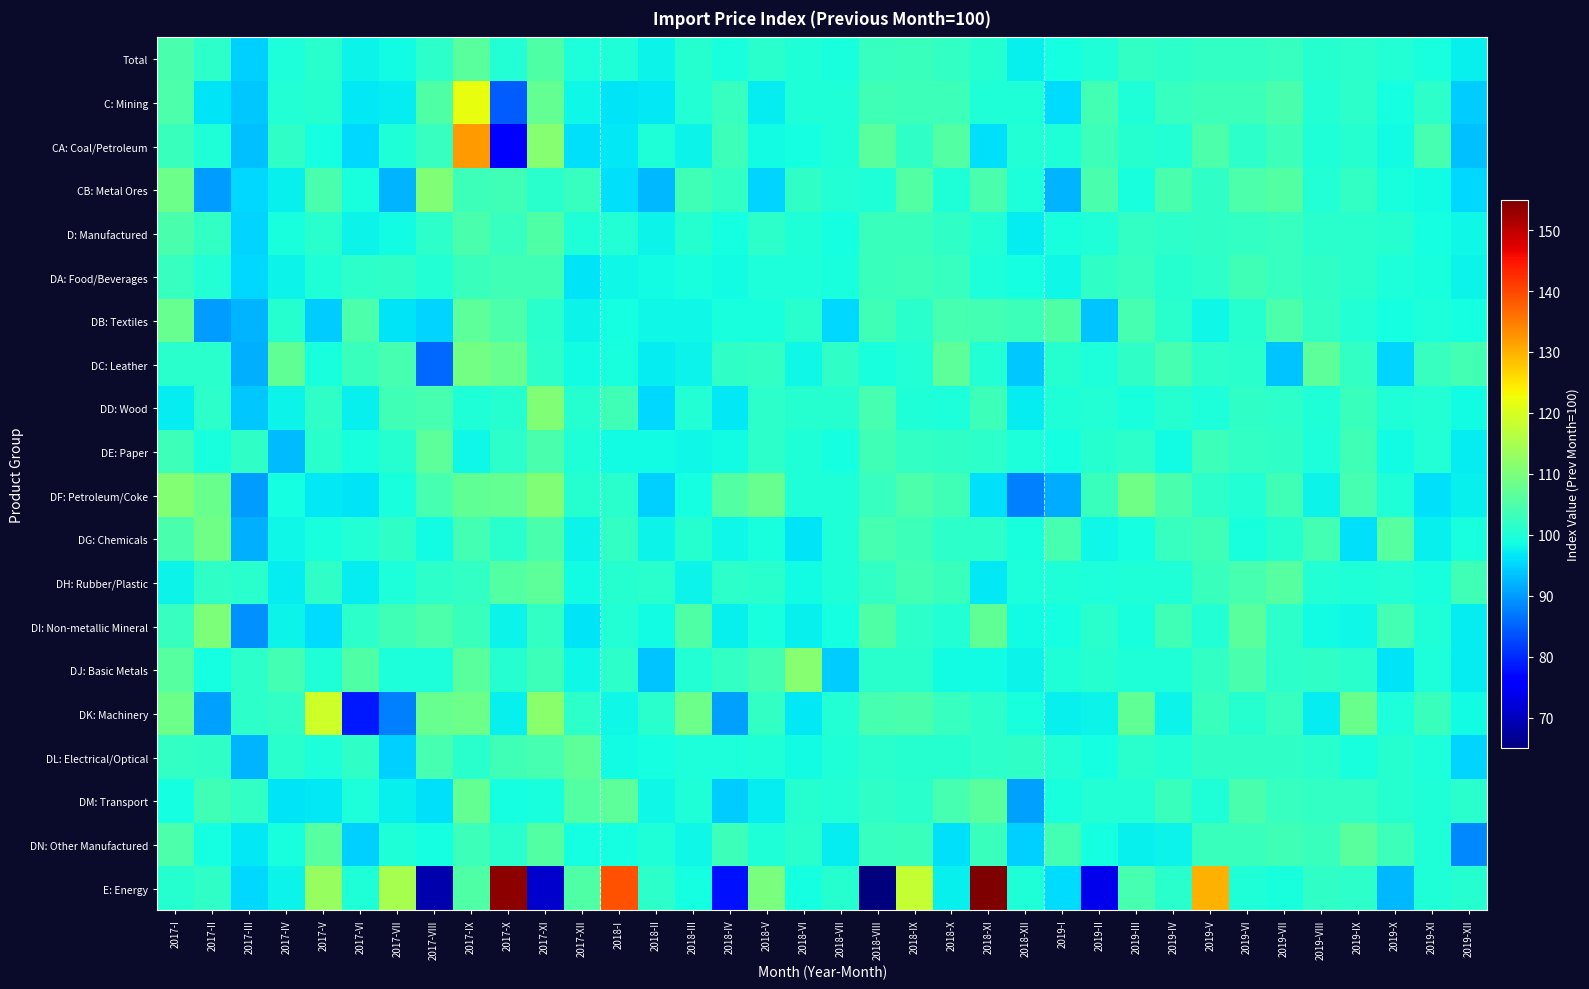

Reading left to right, transcribe all the data shown in this chart.

Total: 2017-I=104.6	2017-II=101.5	2017-III=94.8	2017-IV=99.5	2017-V=101.1	2017-VI=97.8	2017-VII=98.6	2017-VIII=101.4	2017-IX=106.4	2017-X=100.4	2017-XI=105.3	2017-XII=99.7	2018-I=100.0	2018-II=97.7	2018-III=100.5	2018-IV=99.2	2018-V=100.9	2018-VI=100.0	2018-VII=99.2	2018-VIII=102.6	2018-IX=102.8	2018-X=102.0	2018-XI=100.6	2018-XII=97.5	2019-I=98.8	2019-II=100.1	2019-III=102.0	2019-IV=101.5	2019-V=102.1	2019-VI=102.2	2019-VII=102.6	2019-VIII=100.8	2019-IX=101.1	2019-X=100.3	2019-XI=99.3	2019-XII=97.6
C: Mining: 2017-I=104.8	2017-II=96.4	2017-III=93.9	2017-IV=100.3	2017-V=100.7	2017-VI=96.8	2017-VII=97.3	2017-VIII=105.3	2017-IX=121.7	2017-X=84.4	2017-XI=107.5	2017-XII=98.4	2018-I=96.4	2018-II=96.7	2018-III=100.3	2018-IV=102.6	2018-V=97.0	2018-VI=100.0	2018-VII=100.1	2018-VIII=103.5	2018-IX=103.3	2018-X=103.2	2018-XI=99.8	2018-XII=100.0	2019-I=95.8	2019-II=103.9	2019-III=100.0	2019-IV=102.4	2019-V=103.3	2019-VI=103.1	2019-VII=104.5	2019-VIII=100.3	2019-IX=101.5	2019-X=99.0	2019-XI=101.3	2019-XII=94.4
CA: Coal/Petroleum: 2017-I=102.8	2017-II=100.0	2017-III=93.1	2017-IV=101.7	2017-V=98.8	2017-VI=95.6	2017-VII=100.1	2017-VIII=102.5	2017-IX=132.1	2017-X=76.0	2017-XI=111.3	2017-XII=96.0	2018-I=96.8	2018-II=100.2	2018-III=97.8	2018-IV=103.1	2018-V=98.4	2018-VI=98.8	2018-VII=99.9	2018-VIII=106.5	2018-IX=101.6	2018-X=105.6	2018-XI=96.3	2018-XII=100.3	2019-I=100.0	2019-II=103.0	2019-III=100.7	2019-IV=100.2	2019-V=105.0	2019-VI=101.3	2019-VII=103.3	2019-VIII=100.1	2019-IX=100.8	2019-X=98.7	2019-XI=104.3	2019-XII=93.5
CB: Metal Ores: 2017-I=108.3	2017-II=90.1	2017-III=95.5	2017-IV=97.6	2017-V=104.4	2017-VI=99.1	2017-VII=92.4	2017-VIII=110.7	2017-IX=103.2	2017-X=103.6	2017-XI=101.2	2017-XII=102.6	2018-I=96.0	2018-II=92.5	2018-III=103.5	2018-IV=102.0	2018-V=95.2	2018-VI=101.7	2018-VII=100.3	2018-VIII=99.8	2018-IX=105.5	2018-X=100.1	2018-XI=104.7	2018-XII=99.7	2019-I=92.1	2019-II=104.7	2019-III=99.4	2019-IV=104.4	2019-V=101.9	2019-VI=104.8	2019-VII=105.5	2019-VIII=100.4	2019-IX=102.0	2019-X=99.4	2019-XI=98.7	2019-XII=95.3
D: Manufactured: 2017-I=104.6	2017-II=102.2	2017-III=94.9	2017-IV=99.4	2017-V=101.0	2017-VI=97.8	2017-VII=98.7	2017-VIII=101.2	2017-IX=104.5	2017-X=102.3	2017-XI=105.4	2017-XII=99.9	2018-I=100.3	2018-II=97.8	2018-III=100.6	2018-IV=98.9	2018-V=101.3	2018-VI=99.9	2018-VII=99.1	2018-VIII=102.6	2018-IX=102.7	2018-X=101.9	2018-XI=100.4	2018-XII=97.2	2019-I=99.3	2019-II=99.9	2019-III=102.2	2019-IV=101.3	2019-V=101.6	2019-VI=102.1	2019-VII=102.3	2019-VIII=100.9	2019-IX=101.1	2019-X=100.6	2019-XI=99.0	2019-XII=98.1
DA: Food/Beverages: 2017-I=102.6	2017-II=100.5	2017-III=95.3	2017-IV=97.9	2017-V=100.1	2017-VI=101.3	2017-VII=101.9	2017-VIII=100.4	2017-IX=102.6	2017-X=103.7	2017-XI=103.5	2017-XII=96.3	2018-I=98.0	2018-II=98.5	2018-III=99.3	2018-IV=98.6	2018-V=99.5	2018-VI=99.8	2018-VII=99.4	2018-VIII=102.7	2018-IX=103.3	2018-X=102.6	2018-XI=99.6	2018-XII=99.1	2019-I=98.3	2019-II=101.7	2019-III=102.6	2019-IV=100.5	2019-V=101.3	2019-VI=103.4	2019-VII=102.6	2019-VIII=101.6	2019-IX=100.9	2019-X=99.8	2019-XI=99.2	2019-XII=97.8
DB: Textiles: 2017-I=107.7	2017-II=90.3	2017-III=92.4	2017-IV=100.6	2017-V=94.2	2017-VI=105.0	2017-VII=96.4	2017-VIII=95.0	2017-IX=106.8	2017-X=104.7	2017-XI=101.1	2017-XII=97.9	2018-I=98.8	2018-II=98.3	2018-III=98.1	2018-IV=99.4	2018-V=99.3	2018-VI=101.0	2018-VII=95.5	2018-VIII=103.4	2018-IX=100.9	2018-X=104.2	2018-XI=103.8	2018-XII=103.0	2019-I=105.1	2019-II=93.6	2019-III=104.1	2019-IV=100.9	2019-V=98.3	2019-VI=100.7	2019-VII=104.8	2019-VIII=102.0	2019-IX=100.5	2019-X=99.1	2019-XI=99.5	2019-XII=98.8
DC: Leather: 2017-I=101.1	2017-II=100.9	2017-III=91.8	2017-IV=106.9	2017-V=99.1	2017-VI=103.0	2017-VII=104.3	2017-VIII=85.5	2017-IX=109.3	2017-X=107.6	2017-XI=101.5	2017-XII=98.4	2018-I=99.1	2018-II=97.1	2018-III=97.8	2018-IV=101.7	2018-V=102.2	2018-VI=98.3	2018-VII=101.9	2018-VIII=99.1	2018-IX=100.5	2018-X=106.7	2018-XI=100.5	2018-XII=93.8	2019-I=100.7	2019-II=99.8	2019-III=101.6	2019-IV=104.3	2019-V=101.5	2019-VI=101.1	2019-VII=93.8	2019-VIII=106.6	2019-IX=102.0	2019-X=95.0	2019-XI=102.6	2019-XII=103.9
DD: Wood: 2017-I=97.2	2017-II=101.3	2017-III=94.0	2017-IV=97.7	2017-V=101.9	2017-VI=97.7	2017-VII=103.6	2017-VIII=104.3	2017-IX=100.0	2017-X=100.6	2017-XI=110.4	2017-XII=100.7	2018-I=103.7	2018-II=95.4	2018-III=100.4	2018-IV=97.0	2018-V=101.5	2018-VI=100.5	2018-VII=100.7	2018-VIII=104.3	2018-IX=100.1	2018-X=99.6	2018-XI=103.0	2018-XII=97.0	2019-I=100.1	2019-II=100.5	2019-III=99.4	2019-IV=100.7	2019-V=99.8	2019-VI=101.6	2019-VII=101.5	2019-VIII=100.0	2019-IX=102.9	2019-X=100.0	2019-XI=100.3	2019-XII=98.6
DE: Paper: 2017-I=103.0	2017-II=99.3	2017-III=101.6	2017-IV=93.1	2017-V=101.2	2017-VI=99.3	2017-VII=100.8	2017-VIII=106.6	2017-IX=98.3	2017-X=101.3	2017-XI=104.6	2017-XII=99.9	2018-I=98.5	2018-II=98.7	2018-III=98.1	2018-IV=98.5	2018-V=101.2	2018-VI=99.9	2018-VII=98.9	2018-VIII=103.5	2018-IX=102.0	2018-X=101.7	2018-XI=101.2	2018-XII=99.7	2019-I=99.0	2019-II=100.8	2019-III=101.5	2019-IV=98.6	2019-V=103.1	2019-VI=102.2	2019-VII=101.6	2019-VIII=99.6	2019-IX=103.4	2019-X=98.7	2019-XI=100.2	2019-XII=97.2
DF: Petroleum/Coke: 2017-I=110.8	2017-II=108.2	2017-III=90.3	2017-IV=99.0	2017-V=96.8	2017-VI=96.4	2017-VII=99.3	2017-VIII=104.2	2017-IX=107.1	2017-X=107.4	2017-XI=110.4	2017-XII=100.7	2018-I=101.0	2018-II=94.7	2018-III=99.0	2018-IV=105.7	2018-V=107.8	2018-VI=100.1	2018-VII=99.9	2018-VIII=102.3	2018-IX=104.9	2018-X=103.4	2018-XI=96.1	2018-XII=87.8	2019-I=91.6	2019-II=102.7	2019-III=108.8	2019-IV=104.5	2019-V=101.4	2019-VI=100.5	2019-VII=103.5	2019-VIII=97.9	2019-IX=104.1	2019-X=100.1	2019-XI=96.0	2019-XII=97.6
DG: Chemicals: 2017-I=104.4	2017-II=108.7	2017-III=91.7	2017-IV=98.2	2017-V=99.4	2017-VI=100.3	2017-VII=101.9	2017-VIII=98.4	2017-IX=104.0	2017-X=101.1	2017-XI=104.4	2017-XII=98.0	2018-I=102.1	2018-II=97.8	2018-III=100.5	2018-IV=98.3	2018-V=99.2	2018-VI=96.5	2018-VII=100.1	2018-VIII=104.0	2018-IX=103.0	2018-X=101.5	2018-XI=101.2	2018-XII=99.3	2019-I=104.4	2019-II=98.1	2019-III=99.0	2019-IV=102.4	2019-V=103.5	2019-VI=99.3	2019-VII=100.7	2019-VIII=103.8	2019-IX=95.9	2019-X=105.9	2019-XI=97.6	2019-XII=99.4
DH: Rubber/Plastic: 2017-I=97.7	2017-II=101.8	2017-III=101.1	2017-IV=97.0	2017-V=101.6	2017-VI=97.3	2017-VII=99.8	2017-VIII=101.3	2017-IX=101.9	2017-X=105.6	2017-XI=106.6	2017-XII=98.6	2018-I=100.6	2018-II=101.0	2018-III=98.0	2018-IV=101.4	2018-V=100.9	2018-VI=98.6	2018-VII=99.9	2018-VIII=102.0	2018-IX=103.9	2018-X=103.0	2018-XI=96.7	2018-XII=99.6	2019-I=100.0	2019-II=99.8	2019-III=100.0	2019-IV=99.9	2019-V=102.8	2019-VI=104.1	2019-VII=106.1	2019-VIII=100.2	2019-IX=100.0	2019-X=100.4	2019-XI=99.4	2019-XII=103.5
DI: Non-metallic Mineral: 2017-I=102.5	2017-II=110.1	2017-III=88.9	2017-IV=97.8	2017-V=95.6	2017-VI=101.4	2017-VII=103.6	2017-VIII=105.0	2017-IX=102.7	2017-X=98.0	2017-XI=102.1	2017-XII=96.5	2018-I=100.2	2018-II=98.5	2018-III=105.2	2018-IV=97.3	2018-V=99.4	2018-VI=97.5	2018-VII=98.9	2018-VIII=105.3	2018-IX=101.3	2018-X=100.4	2018-XI=106.9	2018-XII=98.5	2019-I=99.1	2019-II=101.2	2019-III=99.2	2019-IV=103.6	2019-V=100.2	2019-VI=106.4	2019-VII=101.3	2019-VIII=98.4	2019-IX=98.0	2019-X=103.8	2019-XI=100.0	2019-XII=97.2
DJ: Basic Metals: 2017-I=106.0	2017-II=98.8	2017-III=101.3	2017-IV=103.7	2017-V=99.8	2017-VI=105.1	2017-VII=99.6	2017-VIII=99.8	2017-IX=106.2	2017-X=100.6	2017-XI=103.1	2017-XII=98.1	2018-I=101.4	2018-II=93.7	2018-III=100.5	2018-IV=102.0	2018-V=104.0	2018-VI=111.3	2018-VII=94.5	2018-VIII=101.0	2018-IX=101.2	2018-X=98.6	2018-XI=98.5	2018-XII=97.9	2019-I=100.1	2019-II=100.8	2019-III=100.0	2019-IV=99.9	2019-V=102.0	2019-VI=104.4	2019-VII=101.3	2019-VIII=101.8	2019-IX=101.1	2019-X=96.4	2019-XI=99.6	2019-XII=97.0
DK: Machinery: 2017-I=108.3	2017-II=90.5	2017-III=101.2	2017-IV=102.1	2017-V=119.1	2017-VI=78.6	2017-VII=87.7	2017-VIII=107.7	2017-IX=108.4	2017-X=97.4	2017-XI=111.6	2017-XII=101.3	2018-I=98.2	2018-II=101.1	2018-III=108.5	2018-IV=90.7	2018-V=102.2	2018-VI=97.0	2018-VII=100.3	2018-VIII=104.3	2018-IX=104.6	2018-X=102.3	2018-XI=101.4	2018-XII=99.4	2019-I=97.7	2019-II=97.8	2019-III=107.0	2019-IV=97.8	2019-V=102.7	2019-VI=100.8	2019-VII=102.6	2019-VIII=97.3	2019-IX=108.1	2019-X=99.7	2019-XI=102.7	2019-XII=98.7
DL: Electrical/Optical: 2017-I=102.2	2017-II=101.9	2017-III=92.4	2017-IV=101.2	2017-V=99.5	2017-VI=101.8	2017-VII=94.5	2017-VIII=104.3	2017-IX=101.2	2017-X=103.3	2017-XI=104.3	2017-XII=106.8	2018-I=98.6	2018-II=98.8	2018-III=99.7	2018-IV=99.7	2018-V=100.1	2018-VI=98.5	2018-VII=99.9	2018-VIII=101.0	2018-IX=100.6	2018-X=100.6	2018-XI=101.3	2018-XII=101.9	2019-I=100.5	2019-II=99.0	2019-III=101.2	2019-IV=100.2	2019-V=101.6	2019-VI=101.9	2019-VII=101.6	2019-VIII=101.0	2019-IX=99.4	2019-X=100.6	2019-XI=99.6	2019-XII=94.9
DM: Transport: 2017-I=99.1	2017-II=103.4	2017-III=101.9	2017-IV=96.5	2017-V=96.9	2017-VI=99.5	2017-VII=97.6	2017-VIII=96.2	2017-IX=107.4	2017-X=99.0	2017-XI=99.4	2017-XII=105.5	2018-I=106.8	2018-II=98.1	2018-III=100.0	2018-IV=94.3	2018-V=97.3	2018-VI=100.5	2018-VII=100.2	2018-VIII=101.8	2018-IX=101.0	2018-X=104.3	2018-XI=106.3	2018-XII=90.6	2019-I=99.3	2019-II=100.4	2019-III=100.3	2019-IV=102.8	2019-V=99.8	2019-VI=104.4	2019-VII=102.5	2019-VIII=102.2	2019-IX=101.9	2019-X=100.6	2019-XI=99.9	2019-XII=101.2
DN: Other Manufactured: 2017-I=104.9	2017-II=99.0	2017-III=96.7	2017-IV=99.4	2017-V=105.9	2017-VI=94.7	2017-VII=100.0	2017-VIII=98.8	2017-IX=103.1	2017-X=101.0	2017-XI=105.8	2017-XII=99.1	2018-I=99.0	2018-II=99.9	2018-III=98.2	2018-IV=103.2	2018-V=99.8	2018-VI=101.0	2018-VII=97.1	2018-VIII=102.3	2018-IX=102.9	2018-X=96.1	2018-XI=102.7	2018-XII=94.5	2019-I=103.7	2019-II=98.8	2019-III=97.6	2019-IV=98.0	2019-V=102.7	2019-VI=102.7	2019-VII=103.6	2019-VIII=102.9	2019-IX=106.5	2019-X=103.1	2019-XI=99.8	2019-XII=88.5
E: Energy: 2017-I=100.8	2017-II=101.9	2017-III=95.3	2017-IV=97.8	2017-V=113.1	2017-VI=100.0	2017-VII=114.8	2017-VIII=68.7	2017-IX=105.1	2017-X=153.7	2017-XI=71.1	2017-XII=105.1	2018-I=139.1	2018-II=101.4	2018-III=99.1	2018-IV=77.8	2018-V=109.8	2018-VI=99.1	2018-VII=100.7	2018-VIII=65.3	2018-IX=117.9	2018-X=97.5	2018-XI=155.2	2018-XII=100.0	2019-I=95.7	2019-II=73.5	2019-III=104.0	2019-IV=101.1	2019-V=130.0	2019-VI=99.8	2019-VII=99.4	2019-VIII=101.7	2019-IX=101.6	2019-X=92.7	2019-XI=100.0	2019-XII=100.7